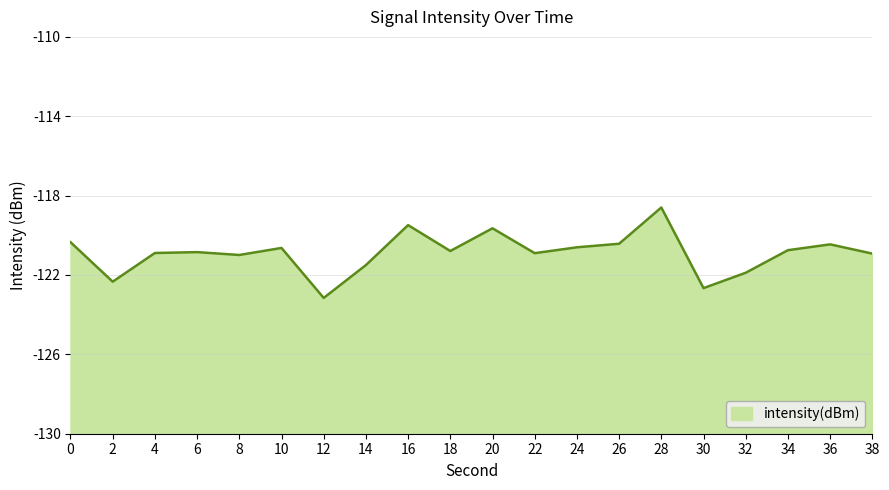

What is the minimum value shown in the chart?

-123.2